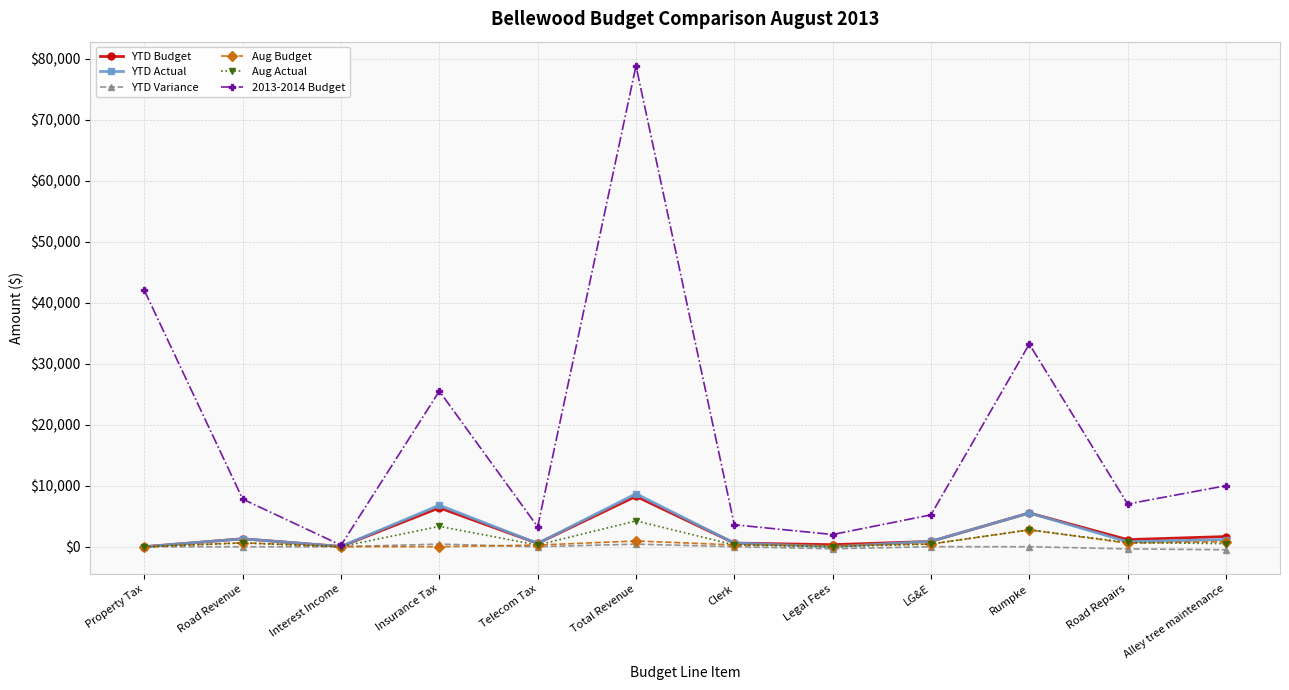

At which category does 2013-2014 Budget reach its first local valley?

Interest Income